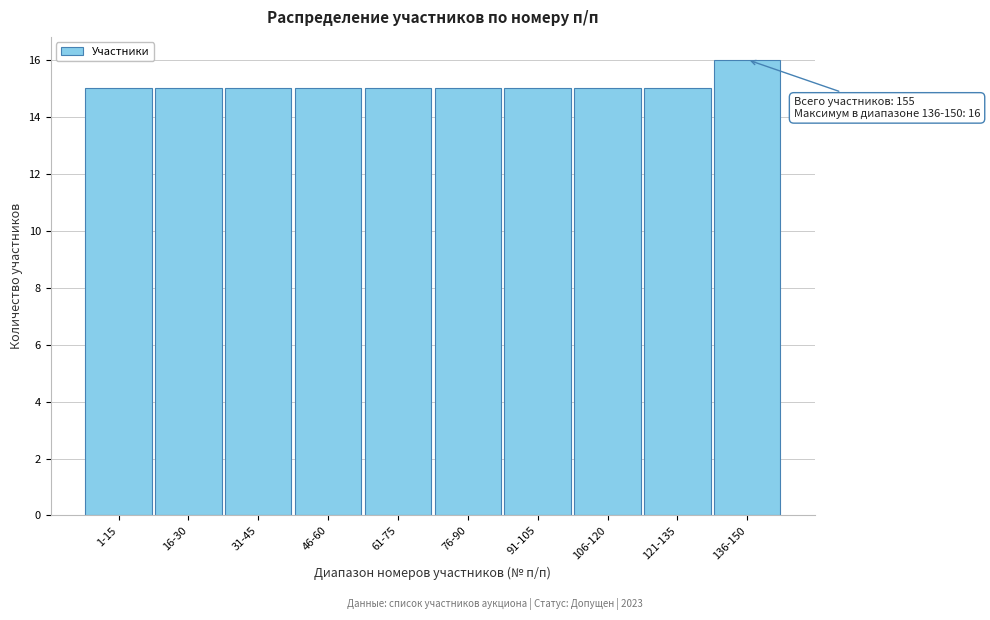

Reading right to left, list all the values displayed in this chart.

16	15	15	15	15	15	15	15	15	15